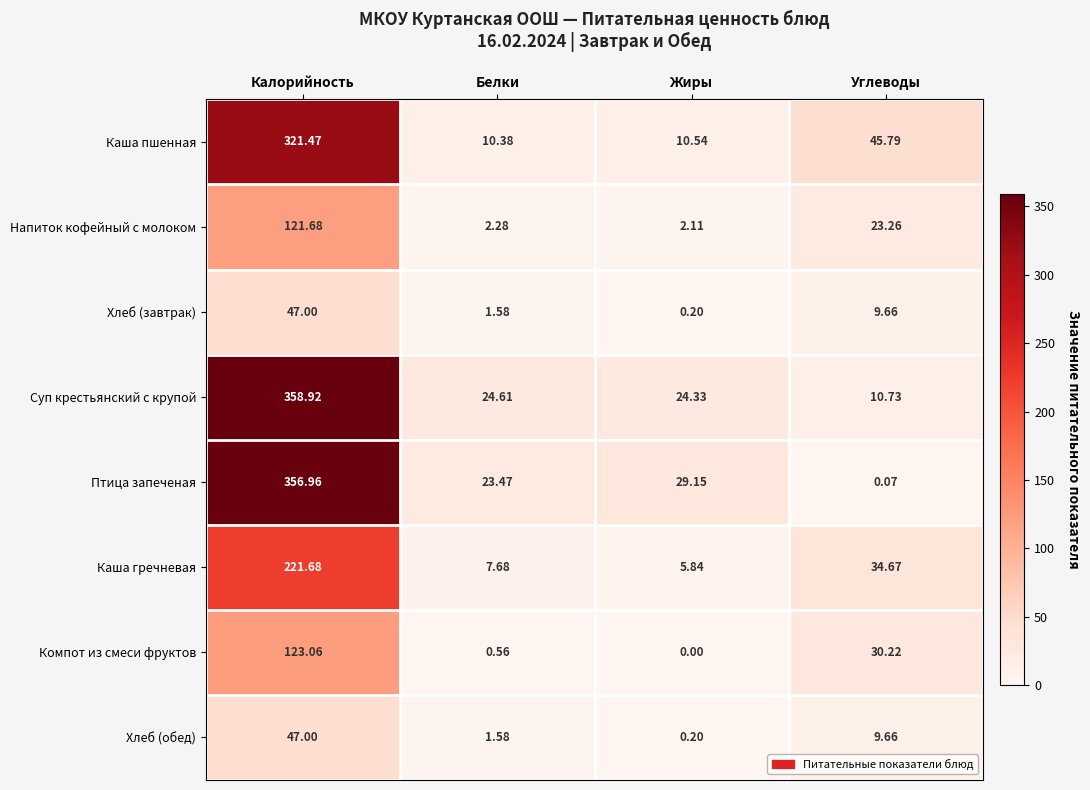

At which label is Хлеб (обед) closest to 23?

Углеводы